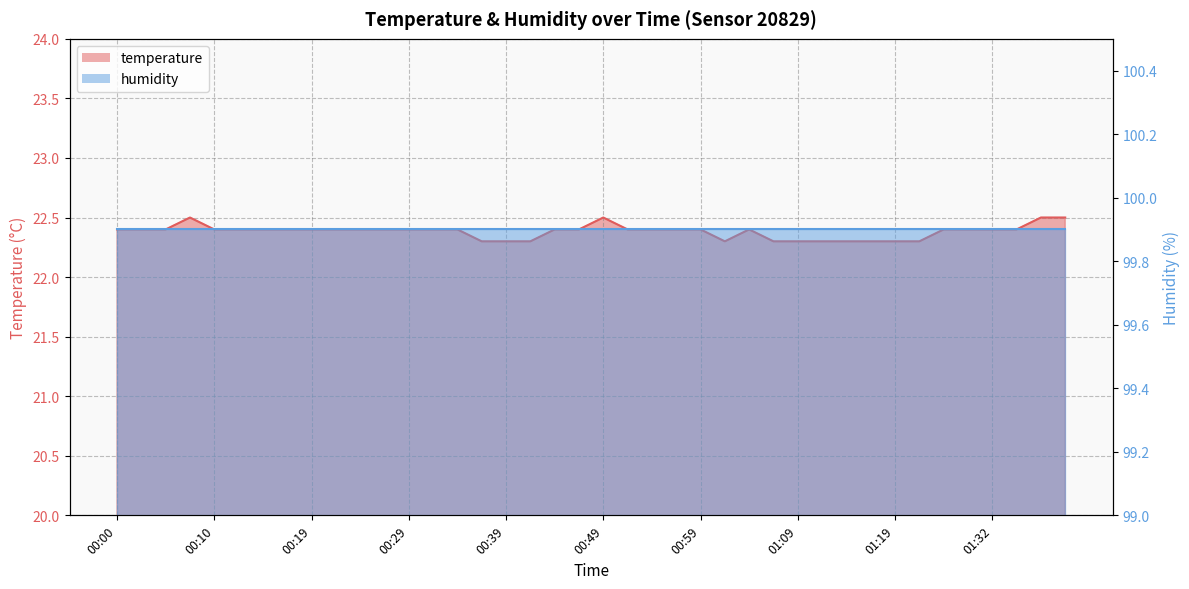

What is the maximum value shown in the chart?

22.5